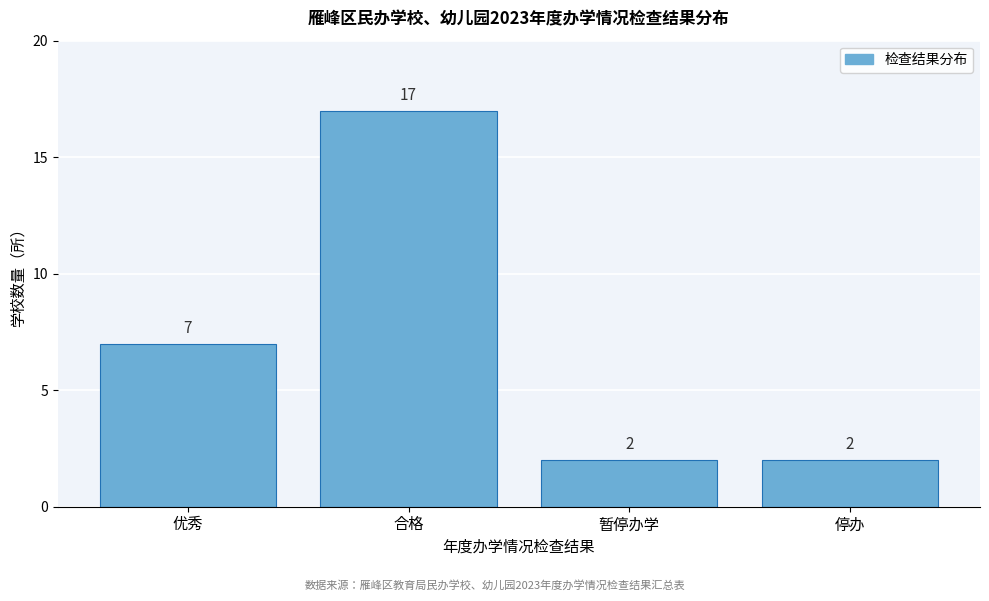

Reading right to left, transcribe all the data shown in this chart.

停办=2	暂停办学=2	合格=17	优秀=7